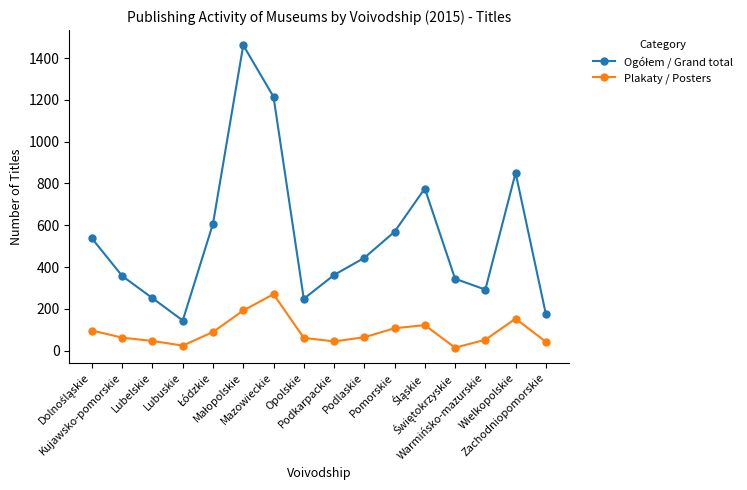

What is the greatest value displayed?

1462